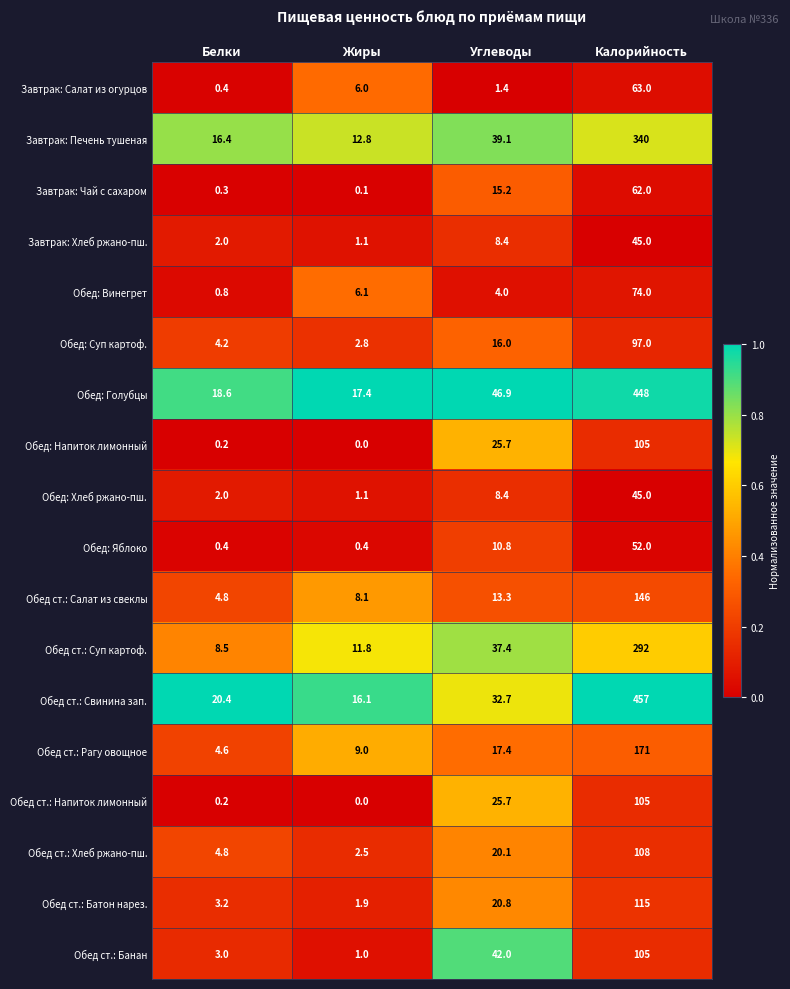

At which label does Обед ст.: Банан reach its peak?

Калорийность